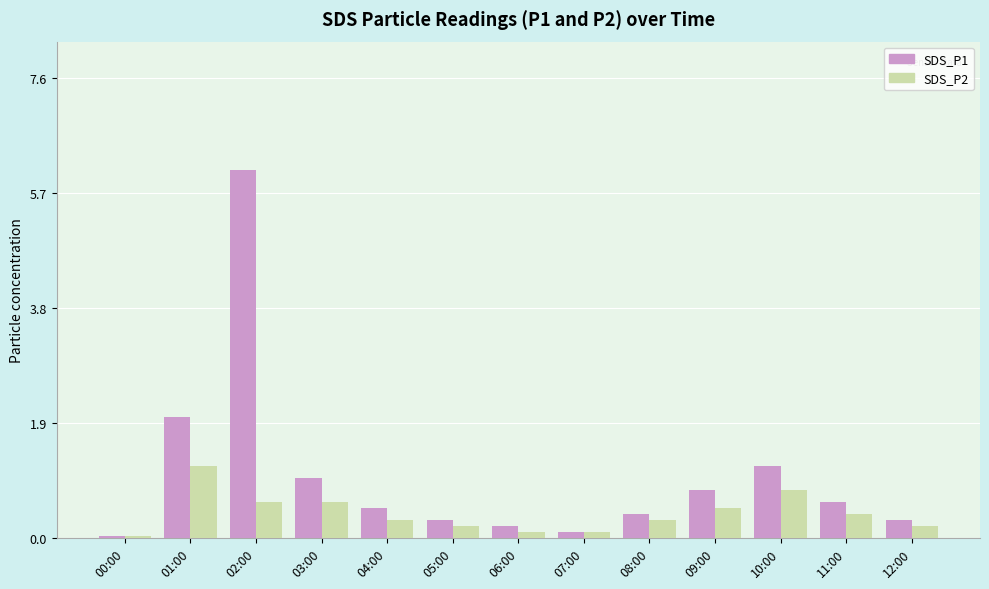

Which series has the widest spread of values?

SDS_P1